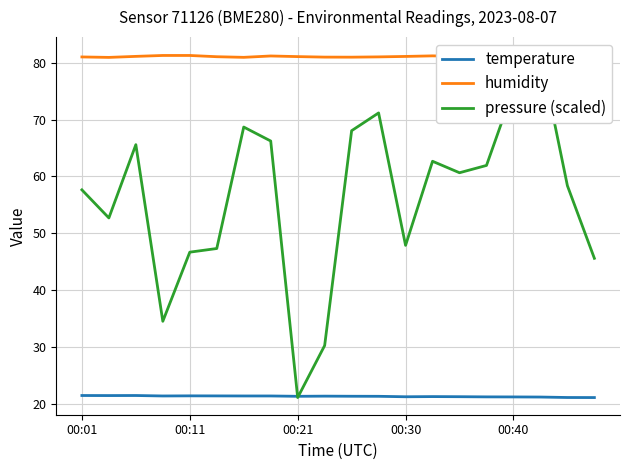

What is the sum of all humidity values?

1623.0